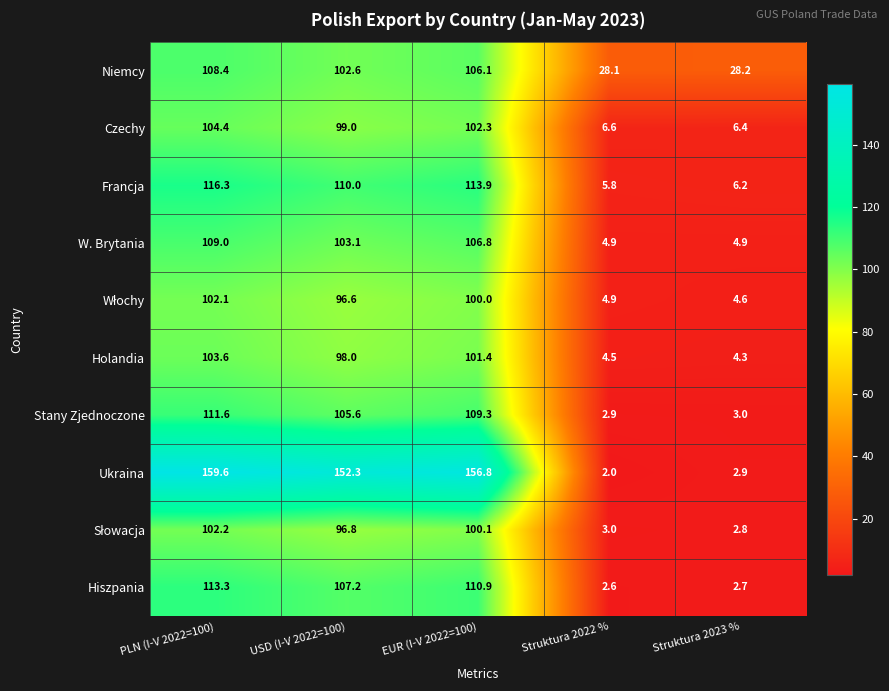

What is the maximum value shown in the chart?

159.6